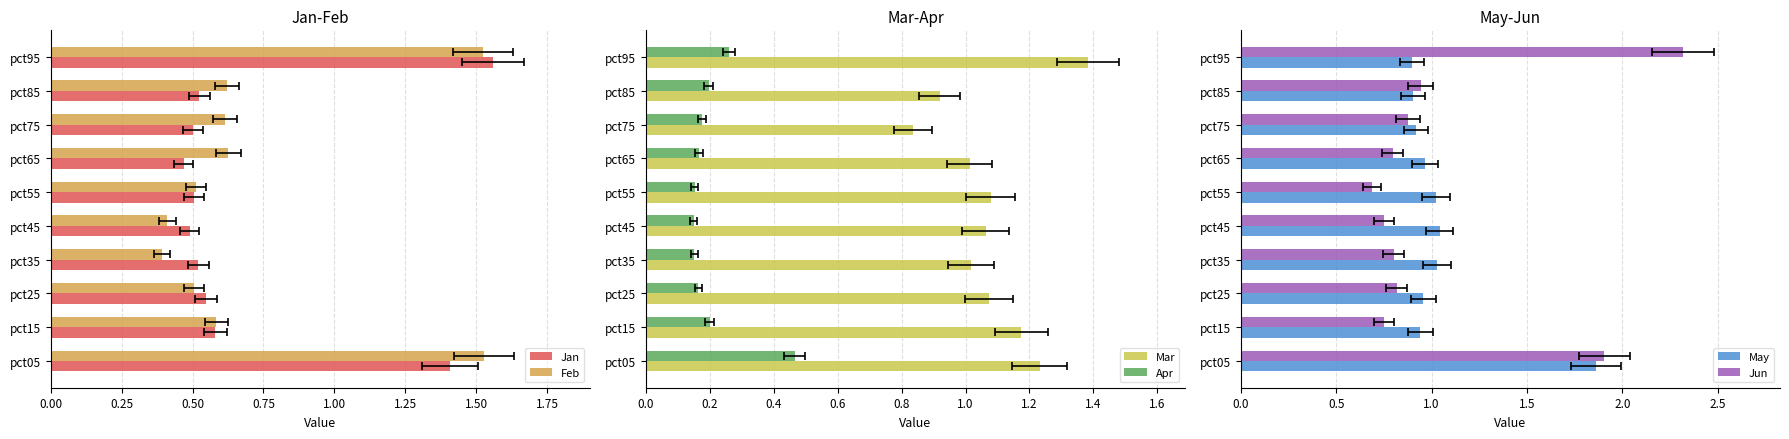

Which series has the largest total across all categories?

Mar